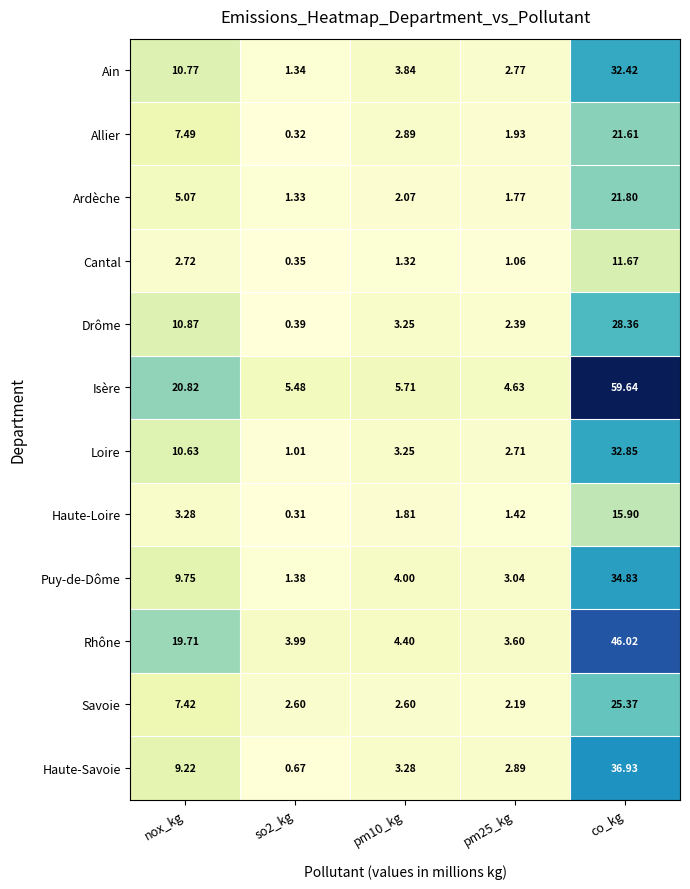

Which series has the largest total across all categories?

Isère